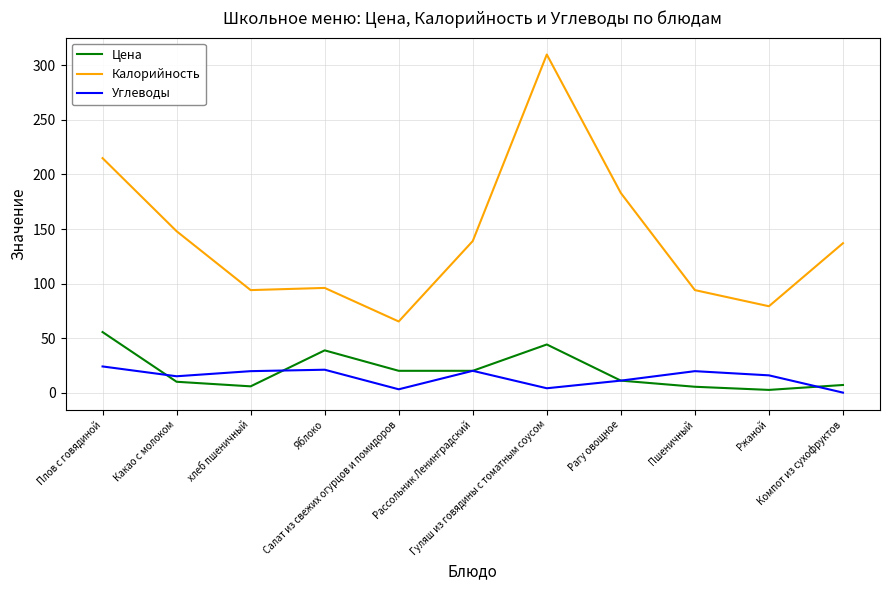

Is it true that Цена equals 7.0 at Компот из сухофруктов?

True